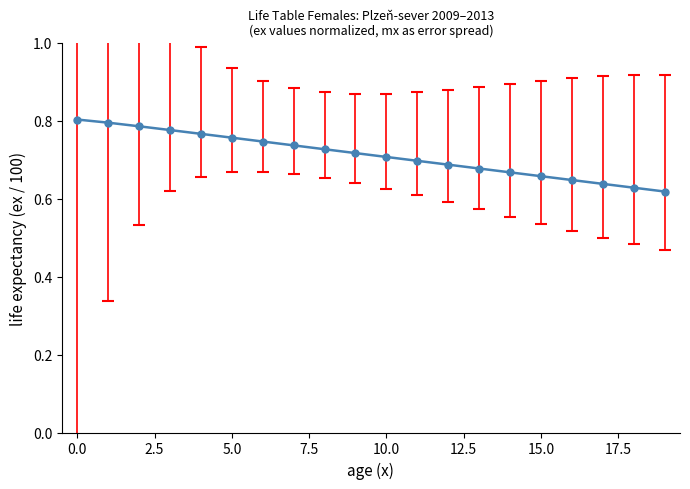

Count the values in the range 0 to 1.

20